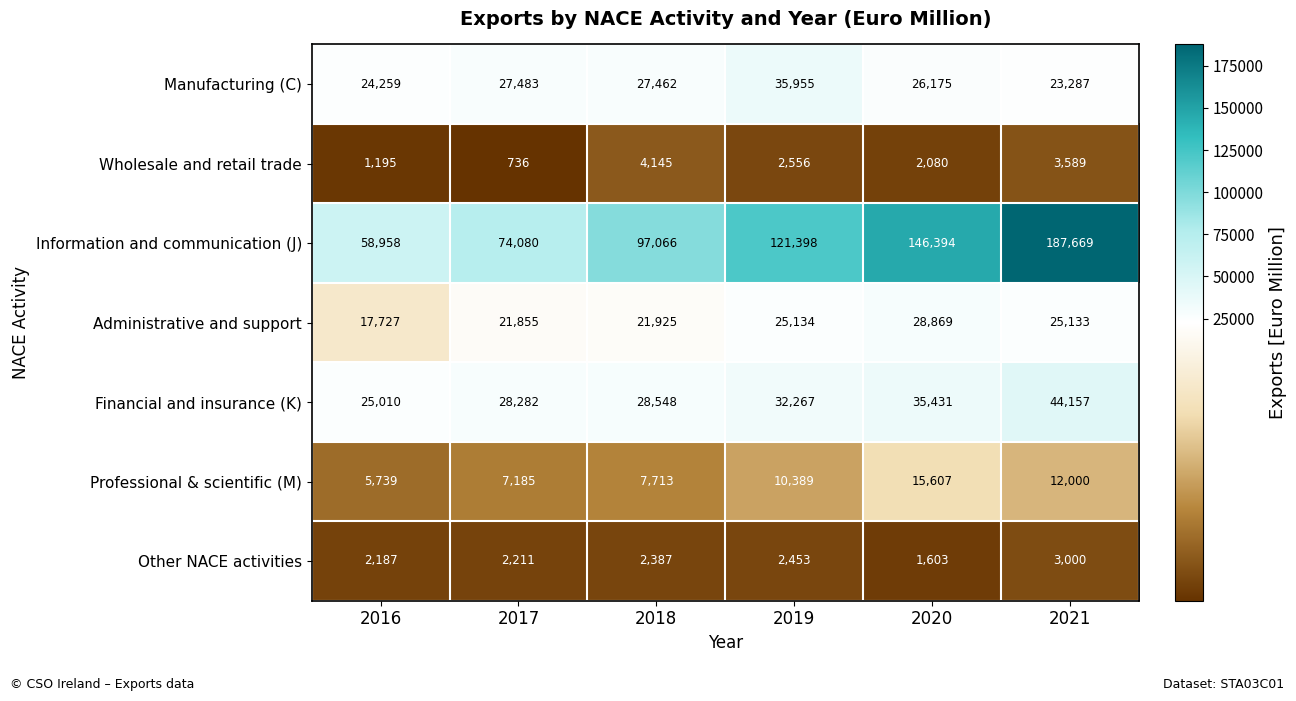

Which series has the widest spread of values?

Information and communication (J)